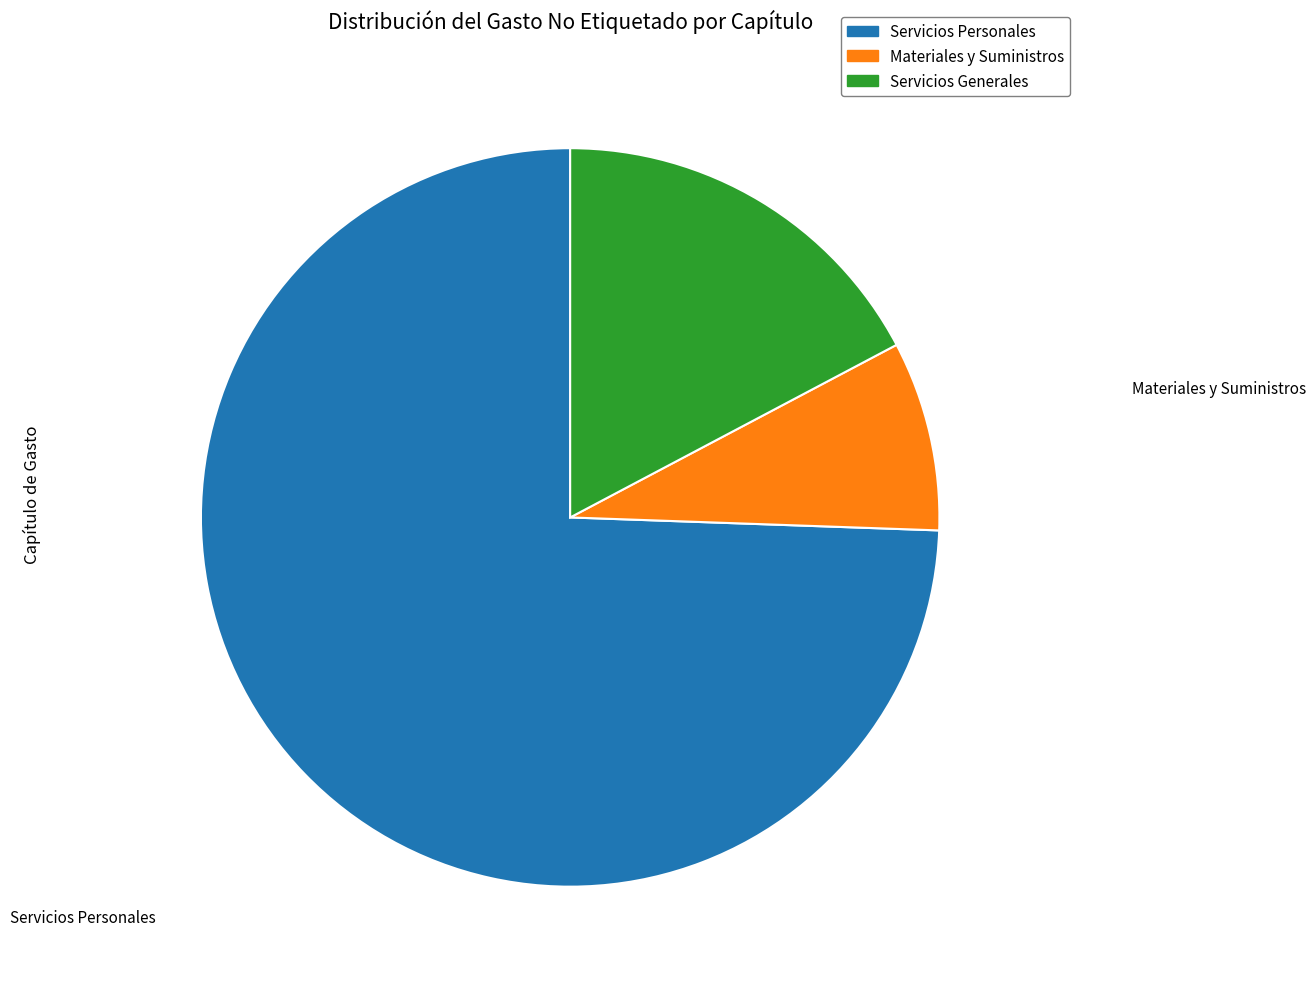

Is it true that Servicios Personales is 81% of the pie?

False